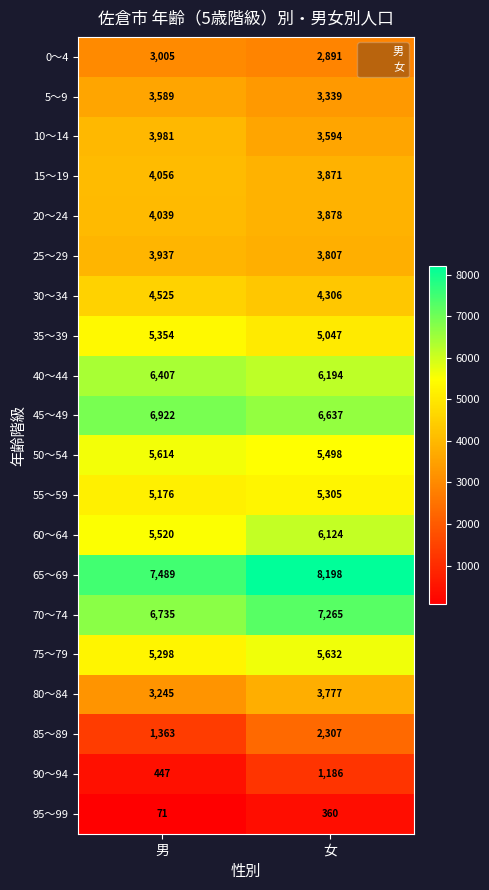

Count the number of categories in the chart.

2